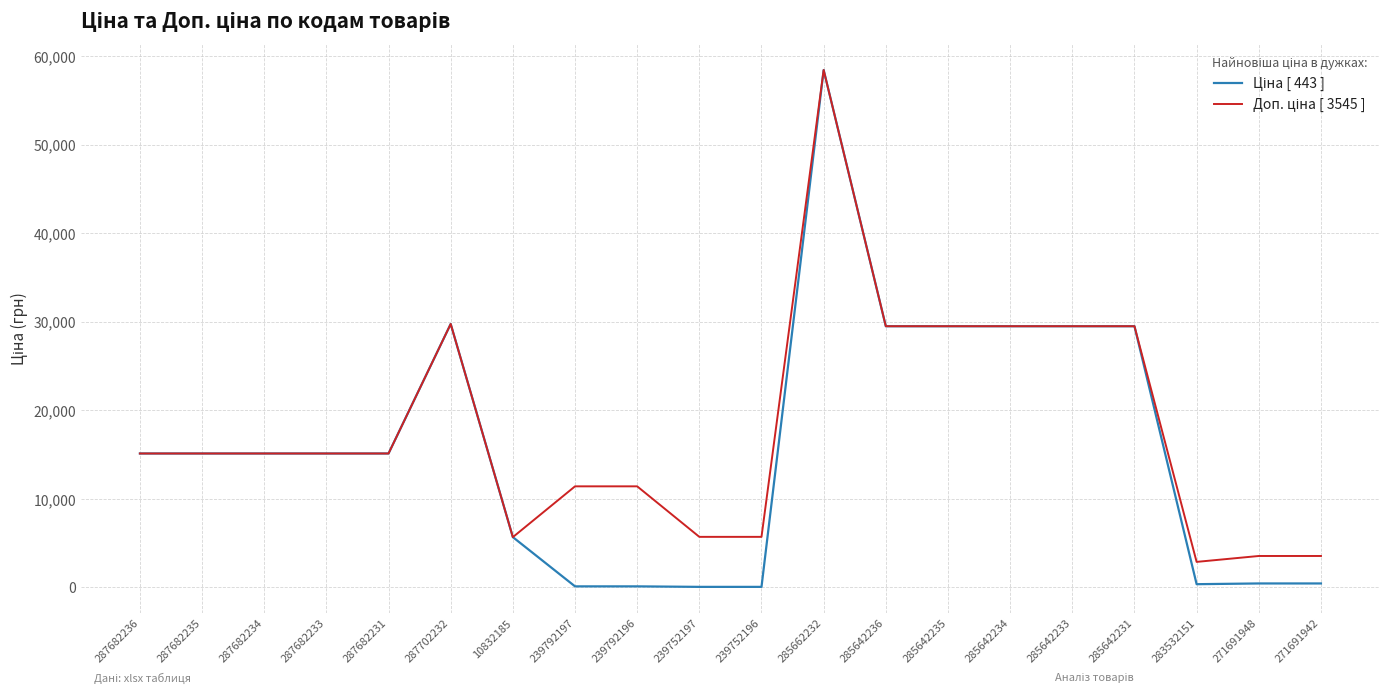

Which category has the highest value across all series?

285662232